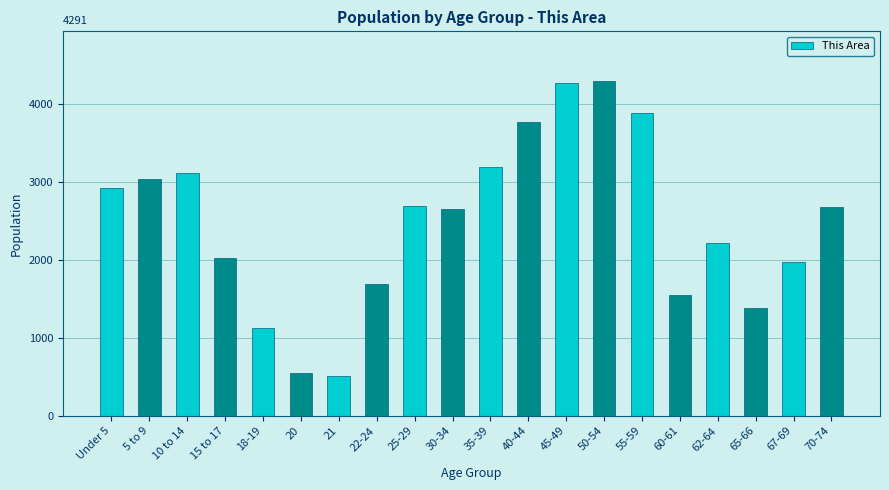

What is the ratio of the value at 30-34 to the value at 70-74?

1.0